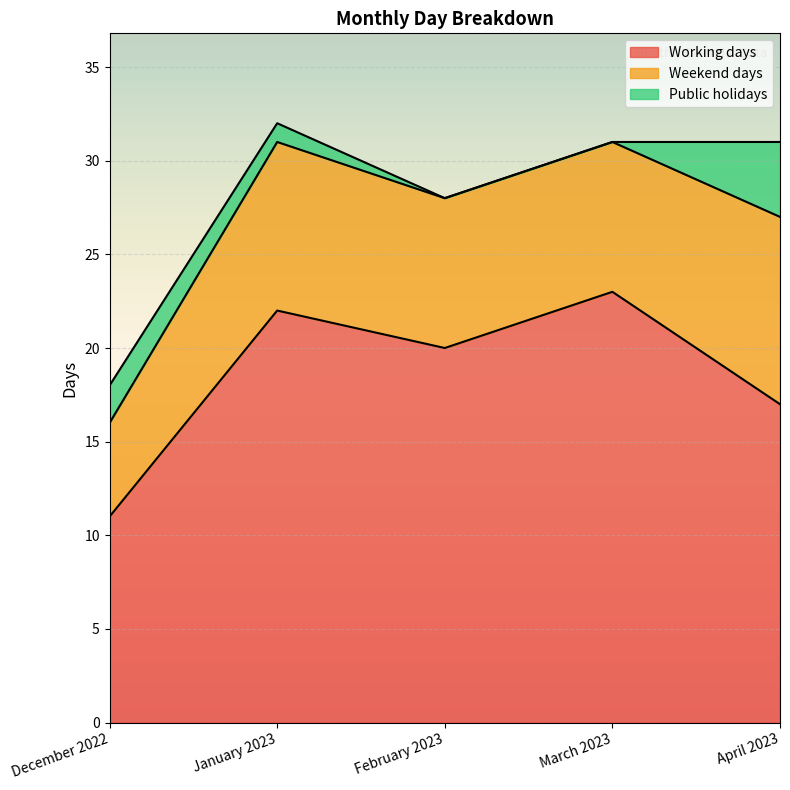

True or false: Working days and Weekend days cross at least once.

False